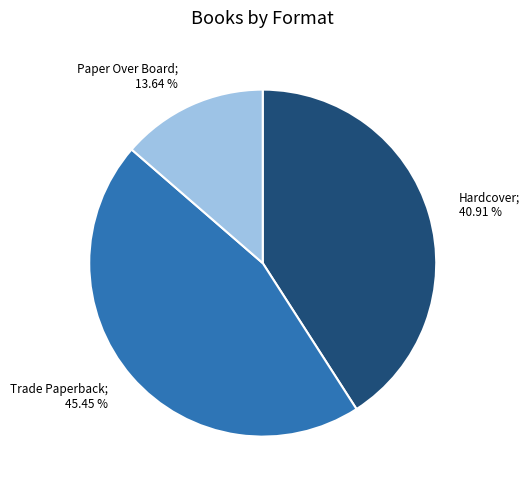

Does any single category account for the majority?

No